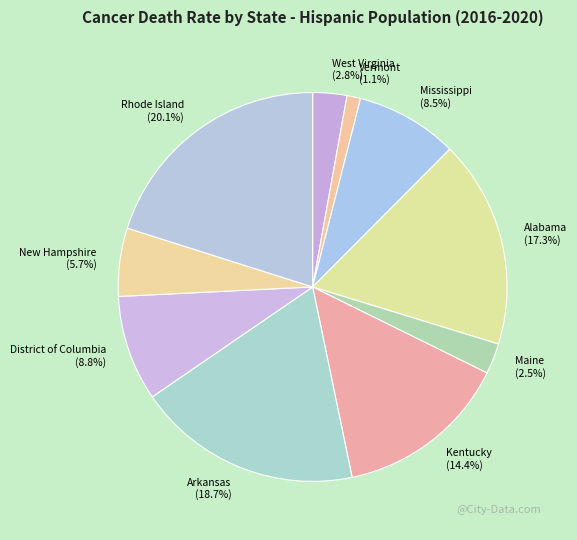

What portion of the pie excludes Kentucky?

85.6%